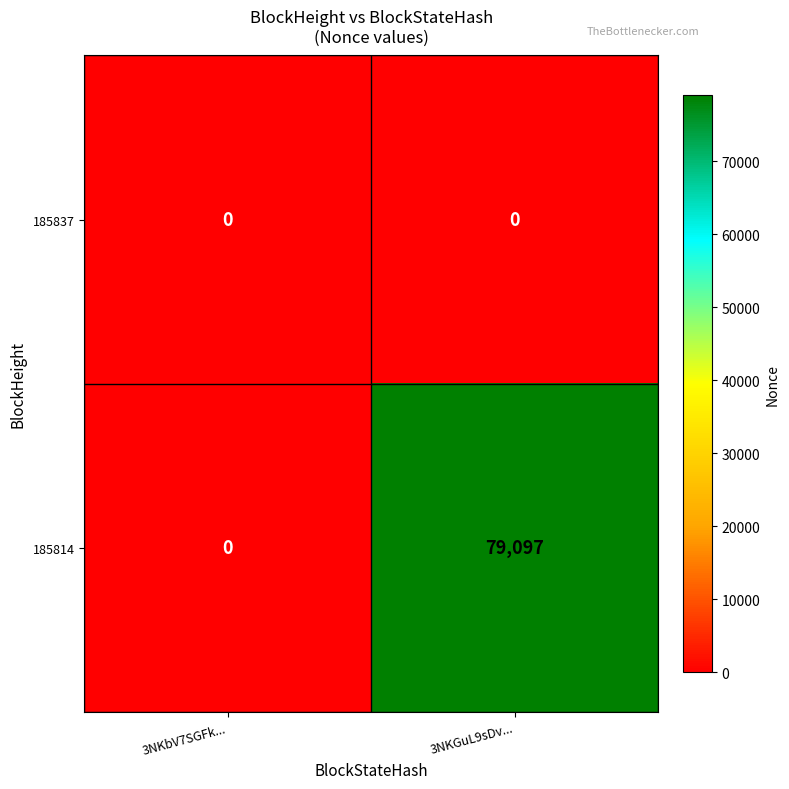

Count the number of categories in the chart.

2